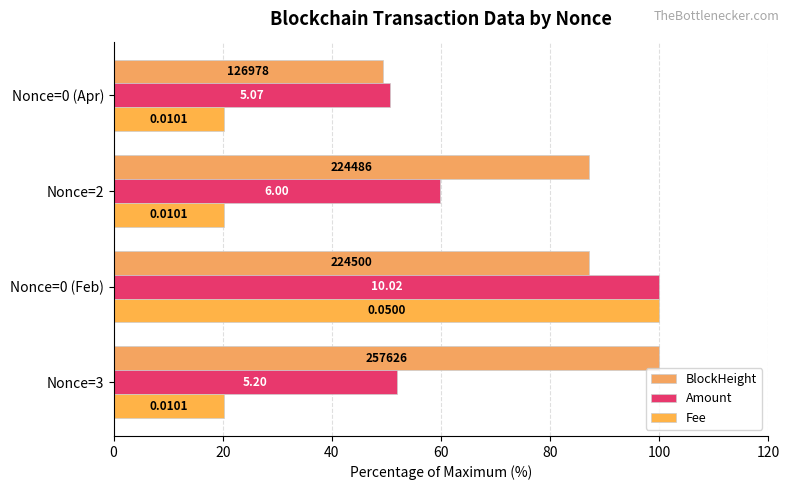

What is the maximum value shown in the chart?

100.0